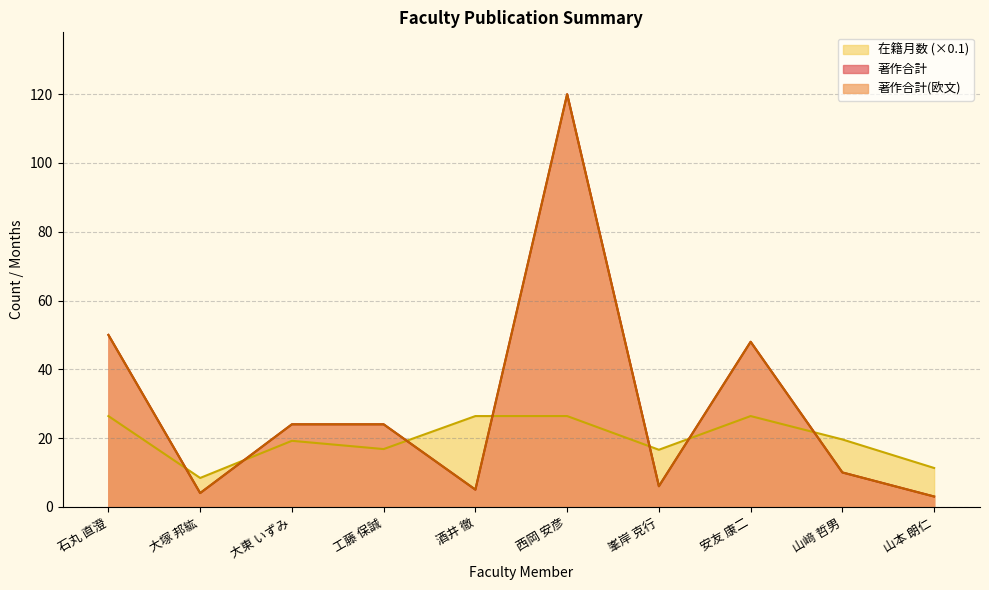

The 著作合計(欧文) series shows 24.0 at 大東 いずみ. True or false?

True